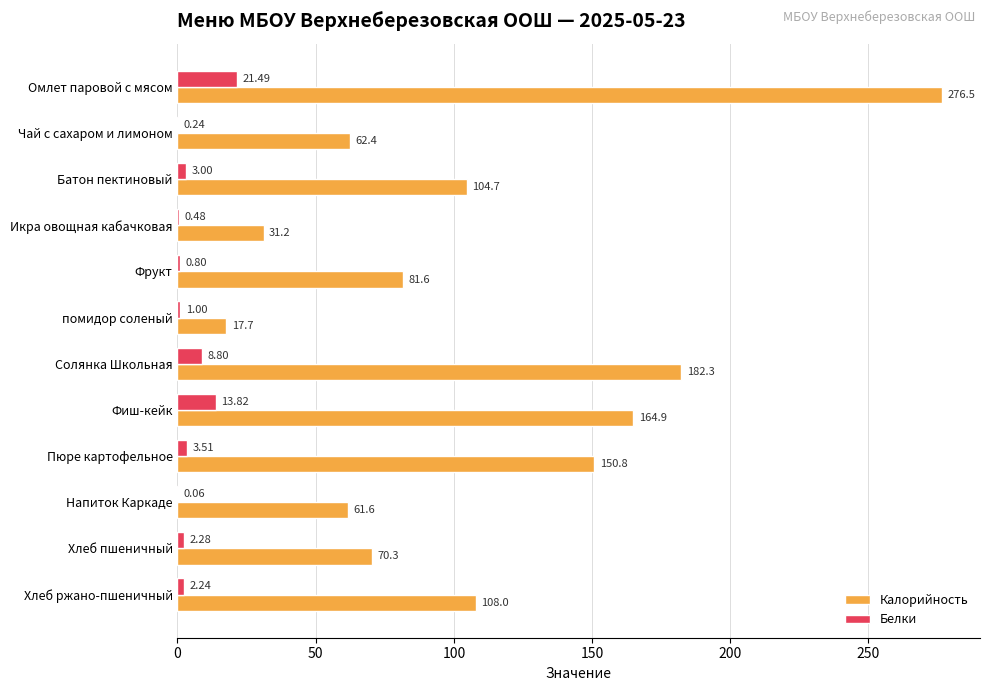

At which label does Белки reach its peak?

Омлет паровой с мясом